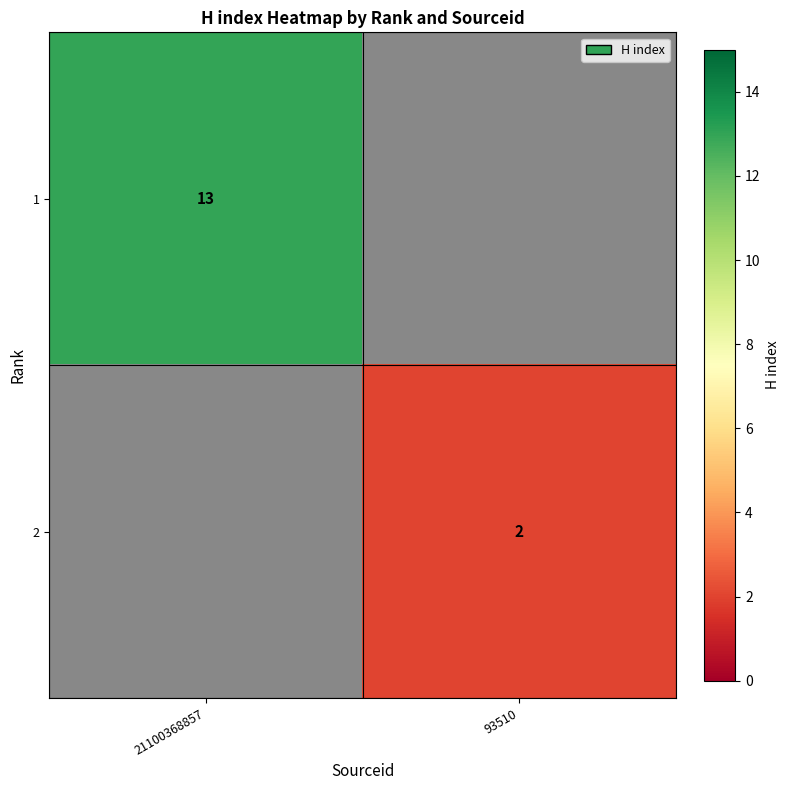

Is the value of 2 at 93510 greater than the value of 1 at 21100368857?

No